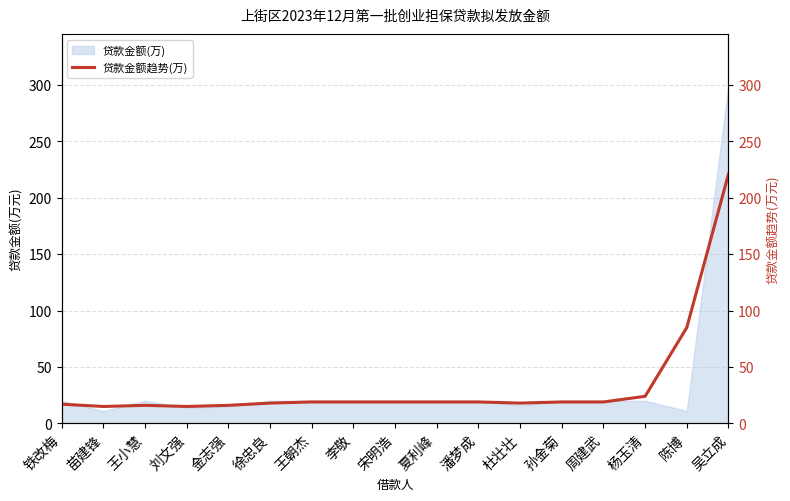

Where is the first local minimum?

苗建锋